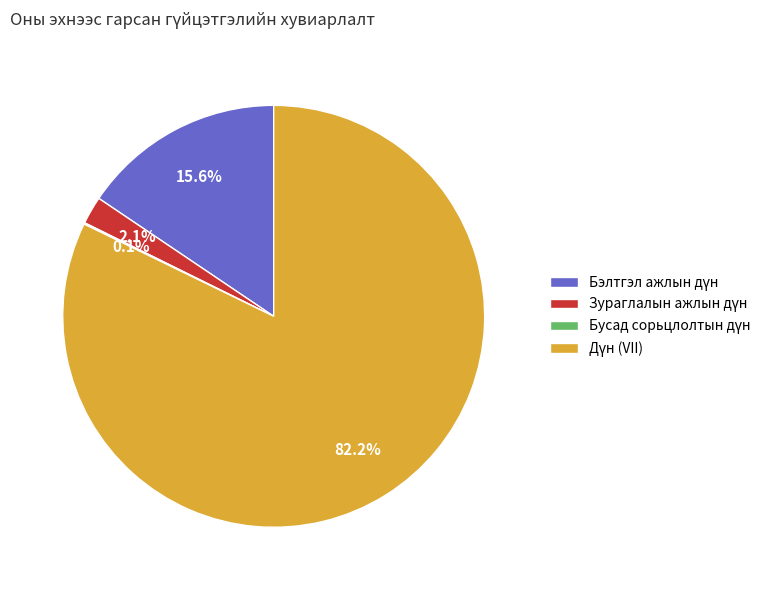

Does any single category account for the majority?

Yes